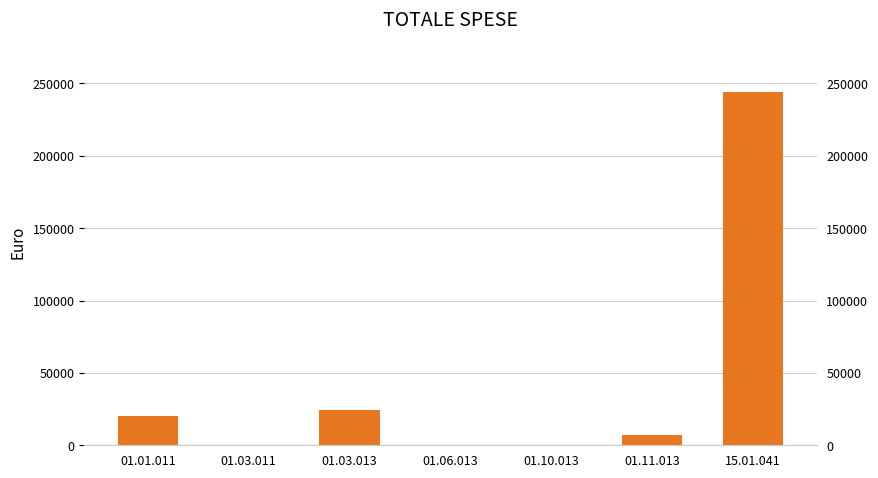

What position from the right is 01.11.013?

2